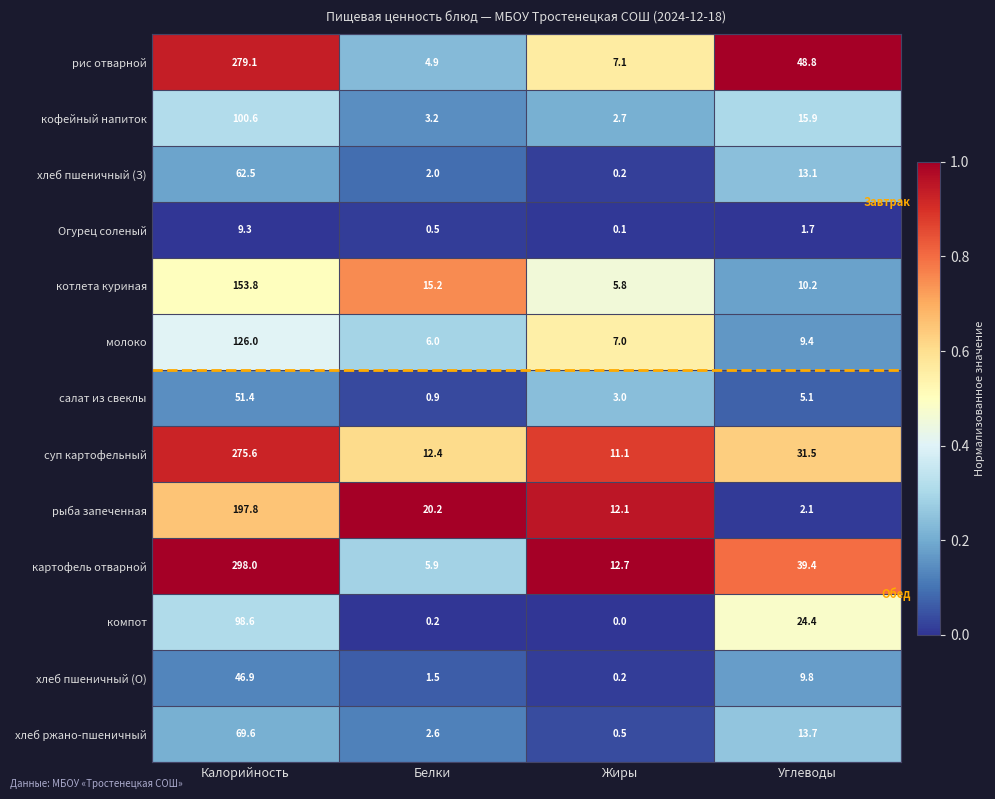

At which category is the sum across all series the highest?

Калорийность